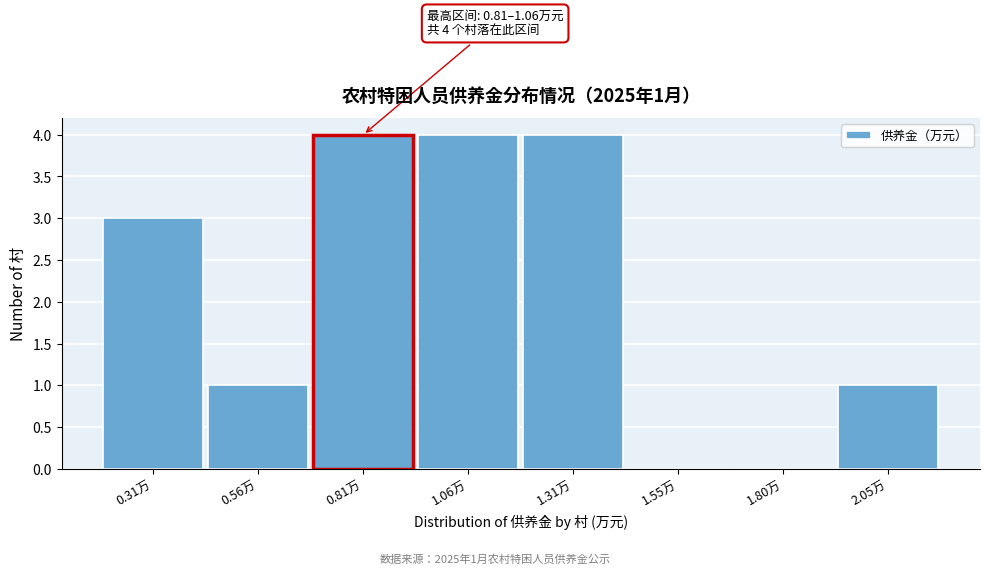

Reading left to right, extract all data points from this chart.

0.31万=3	0.56万=1	0.81万=4	1.06万=4	1.31万=4	1.55万=0	1.80万=0	2.05万=1